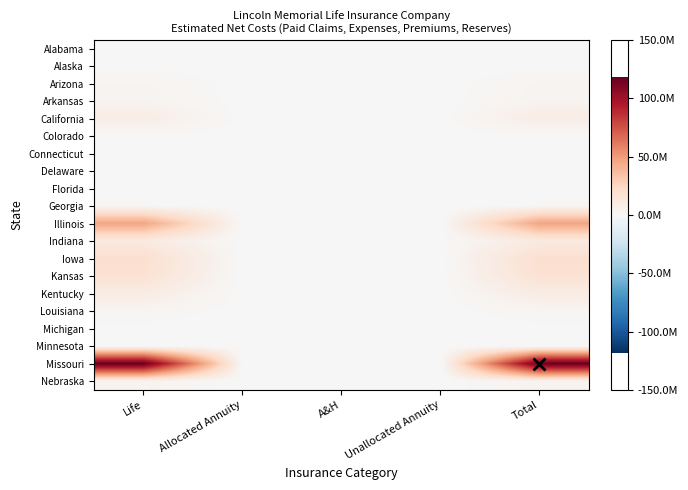

Reading left to right, what are all the values shown in this chart?

Alabama: Life=-706591.7	Allocated Annuity=0.0	A&H=0.0	Unallocated Annuity=0.0	Total=-706591.7
Alaska: Life=8510.6	Allocated Annuity=0.0	A&H=0.0	Unallocated Annuity=0.0	Total=8510.6
Arizona: Life=2953899.2	Allocated Annuity=71985.0	A&H=0.0	Unallocated Annuity=0.0	Total=3025884.1
Arkansas: Life=3488646.3	Allocated Annuity=118522.1	A&H=0.0	Unallocated Annuity=0.0	Total=3607168.4
California: Life=8407960.3	Allocated Annuity=67935.1	A&H=0.0	Unallocated Annuity=0.0	Total=8475895.4
Colorado: Life=370676.0	Allocated Annuity=95.4	A&H=0.0	Unallocated Annuity=0.0	Total=370771.4
Connecticut: Life=48455.0	Allocated Annuity=0.0	A&H=0.0	Unallocated Annuity=0.0	Total=48455.0
Delaware: Life=36098.7	Allocated Annuity=0.0	A&H=0.0	Unallocated Annuity=0.0	Total=36098.7
Florida: Life=58553.4	Allocated Annuity=0.0	A&H=0.0	Unallocated Annuity=0.0	Total=58553.4
Georgia: Life=1132523.4	Allocated Annuity=0.0	A&H=0.0	Unallocated Annuity=0.0	Total=1132523.4
Illinois: Life=46598925.4	Allocated Annuity=359280.1	A&H=0.0	Unallocated Annuity=0.0	Total=46958205.5
Indiana: Life=10747074.4	Allocated Annuity=0.0	A&H=0.0	Unallocated Annuity=0.0	Total=10747074.4
Iowa: Life=19148208.1	Allocated Annuity=6388.6	A&H=0.0	Unallocated Annuity=0.0	Total=19154596.7
Kansas: Life=17182544.9	Allocated Annuity=0.0	A&H=0.0	Unallocated Annuity=0.0	Total=17182544.9
Kentucky: Life=9271801.7	Allocated Annuity=0.0	A&H=0.0	Unallocated Annuity=0.0	Total=9271801.7
Louisiana: Life=2347165.9	Allocated Annuity=0.0	A&H=0.0	Unallocated Annuity=0.0	Total=2347165.9
Michigan: Life=268137.9	Allocated Annuity=0.0	A&H=0.0	Unallocated Annuity=0.0	Total=268137.9
Minnesota: Life=219431.8	Allocated Annuity=0.0	A&H=0.0	Unallocated Annuity=0.0	Total=219431.8
Missouri: Life=117930464.6	Allocated Annuity=173132.0	A&H=0.0	Unallocated Annuity=0.0	Total=118103596.5
Nebraska: Life=3537096.1	Allocated Annuity=0.0	A&H=0.0	Unallocated Annuity=0.0	Total=3537096.1